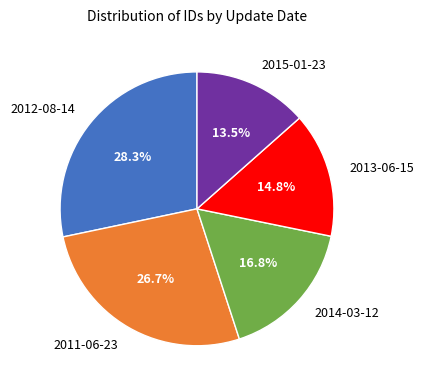

Rank the categories by value from highest to lowest.

2012-08-14, 2011-06-23, 2014-03-12, 2013-06-15, 2015-01-23